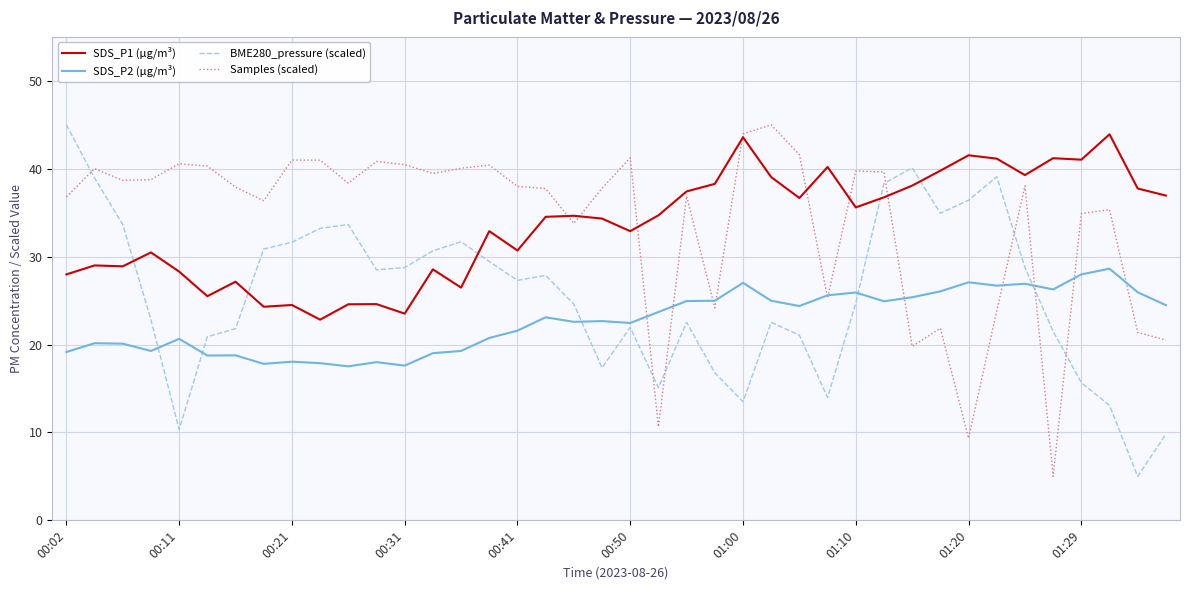

How many times do SDS_P1 (µg/m³) and BME280_pressure (scaled) cross each other?

5